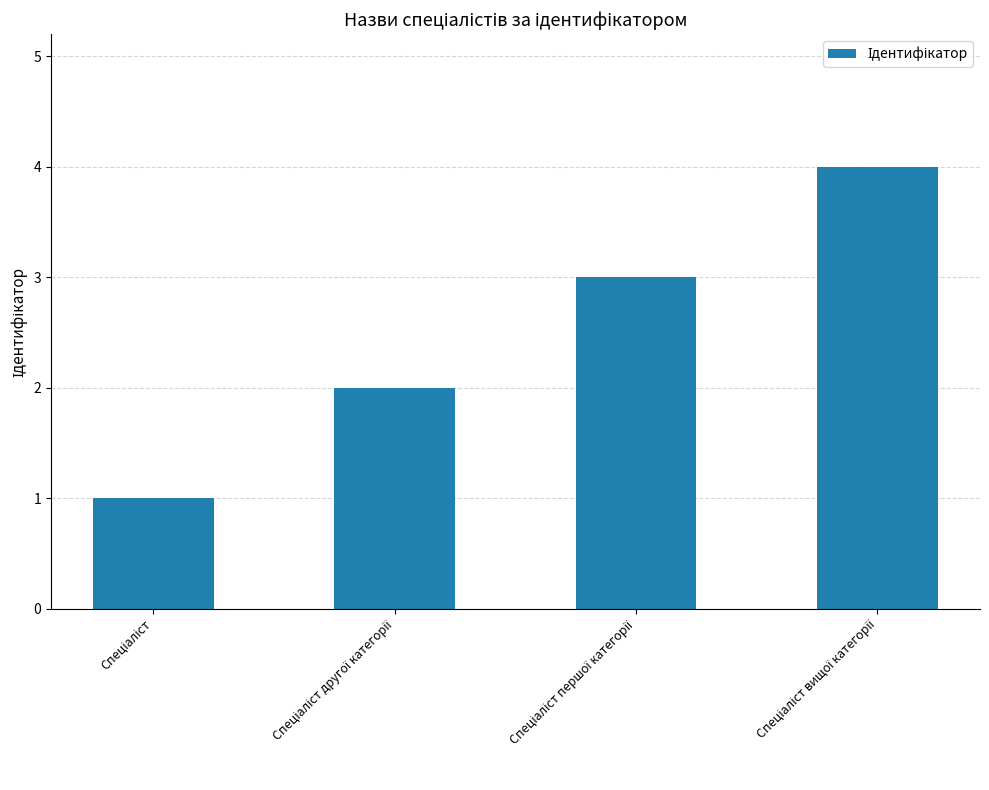

What is the sum of all values?

10